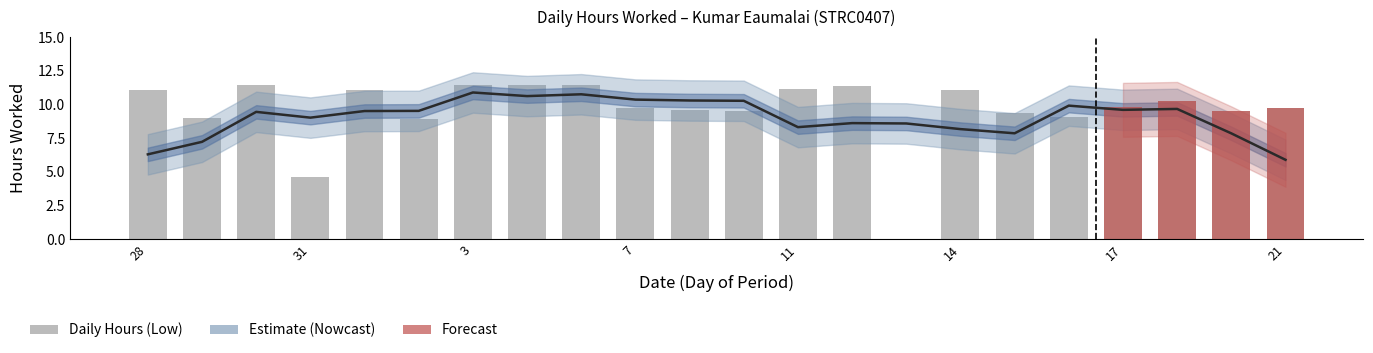

Where does the data first go above 9?

28